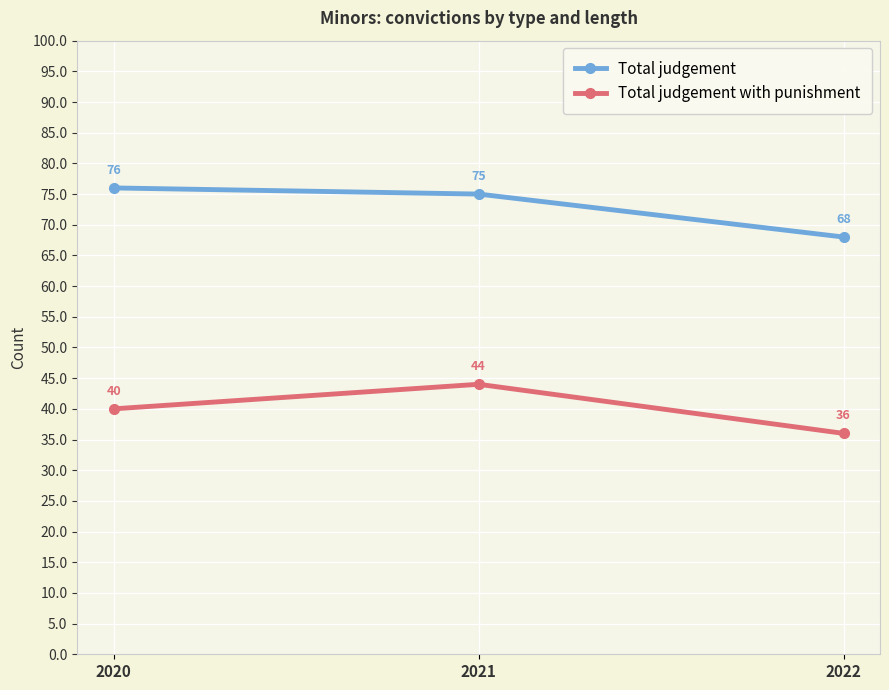

How many Total judgement with punishment values are between 36 and 44?

3